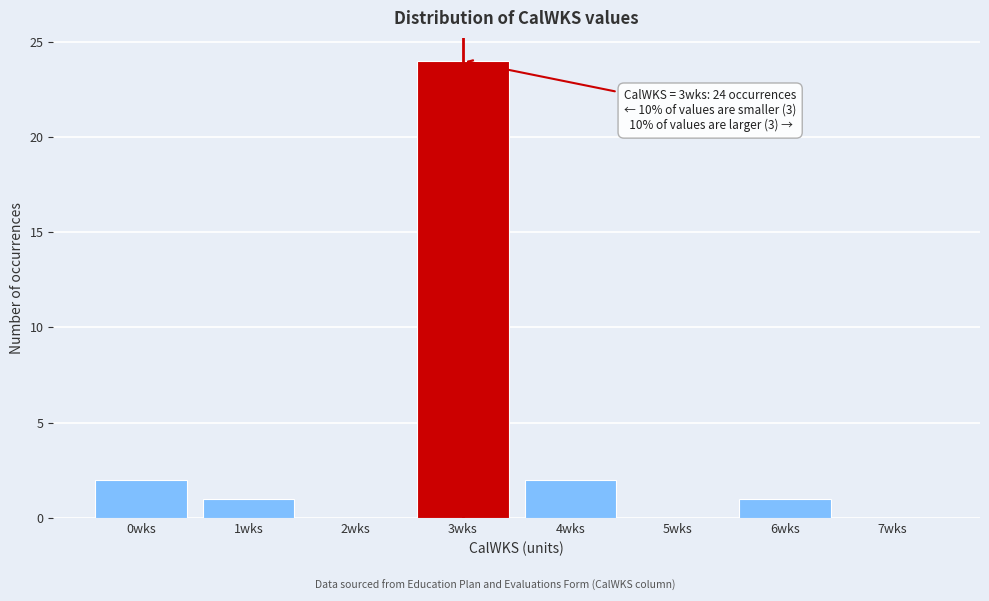

Reading left to right, what are all the values shown in this chart?

0wks=2	1wks=1	2wks=0	3wks=24	4wks=2	5wks=0	6wks=1	7wks=0